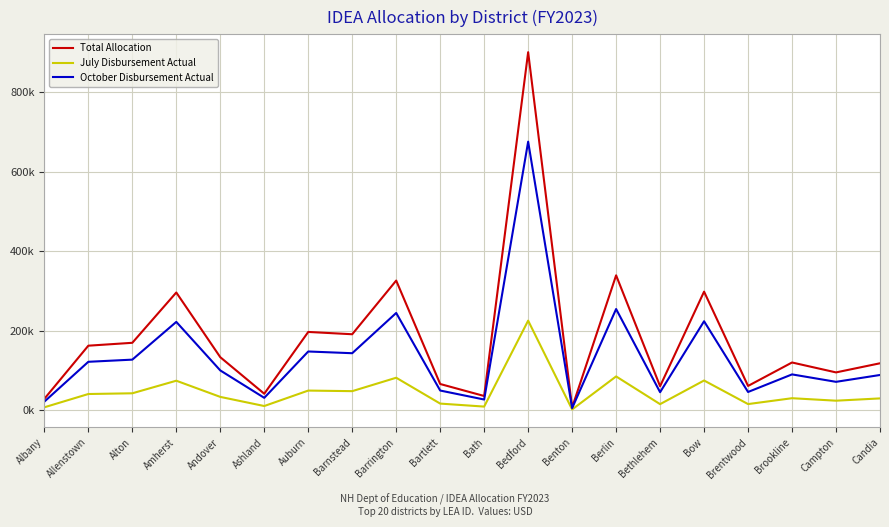

True or false: July Disbursement Actual and October Disbursement Actual intersect in this chart.

False